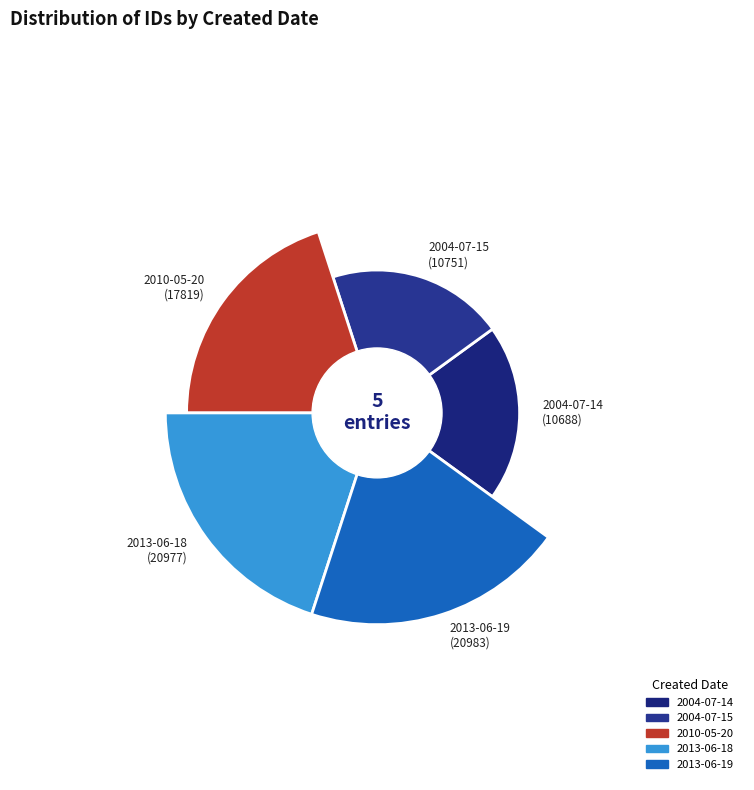

Does any single category account for the majority?

No